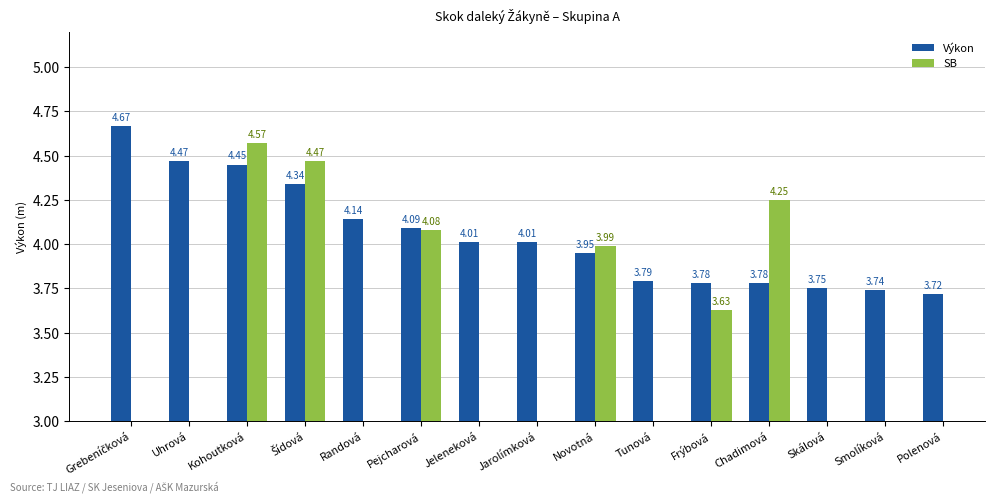

Is it true that the value at Polenová is 3.7?

True